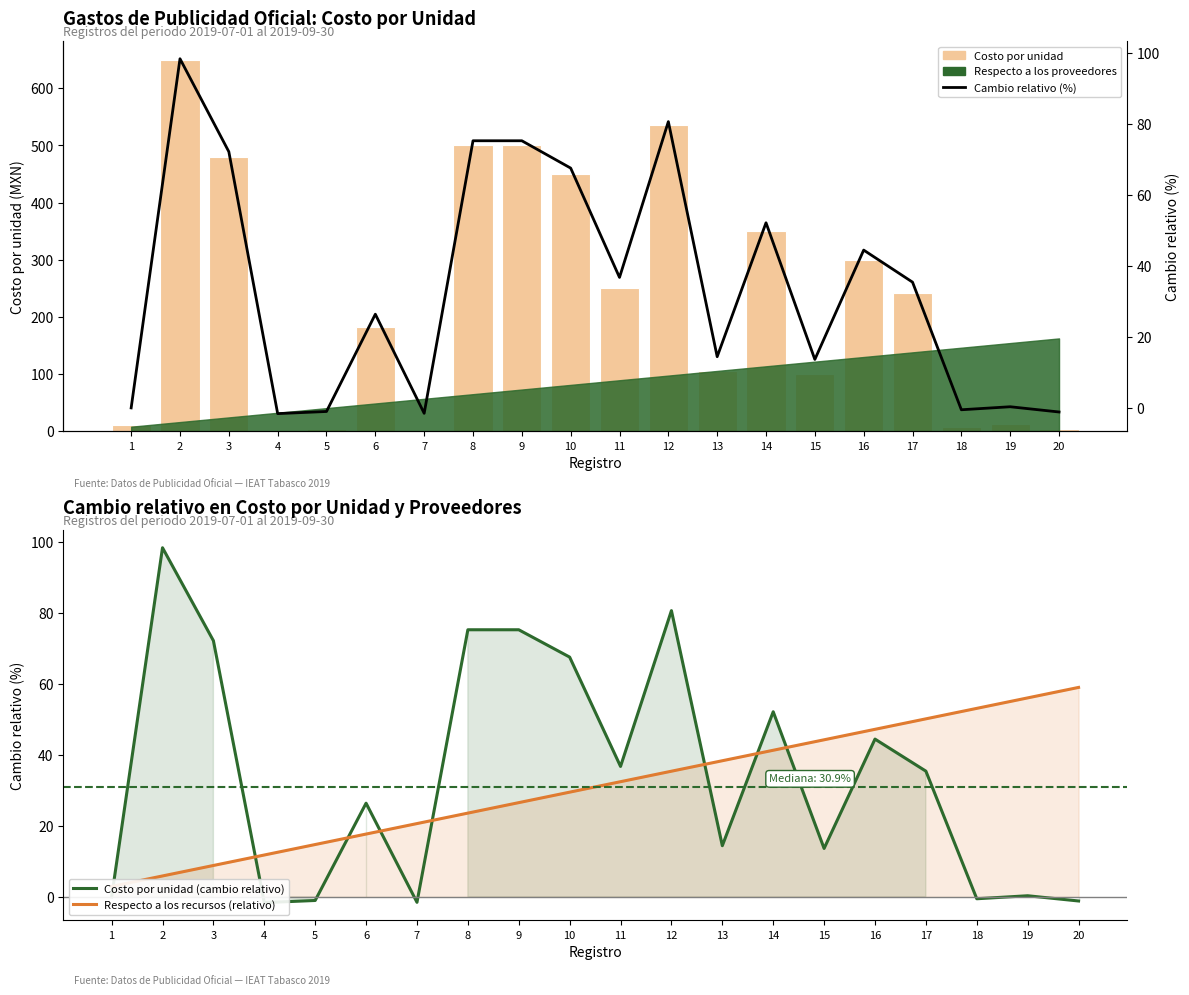

The value of Costo por unidad at 15 is 100.0. True or false?

True